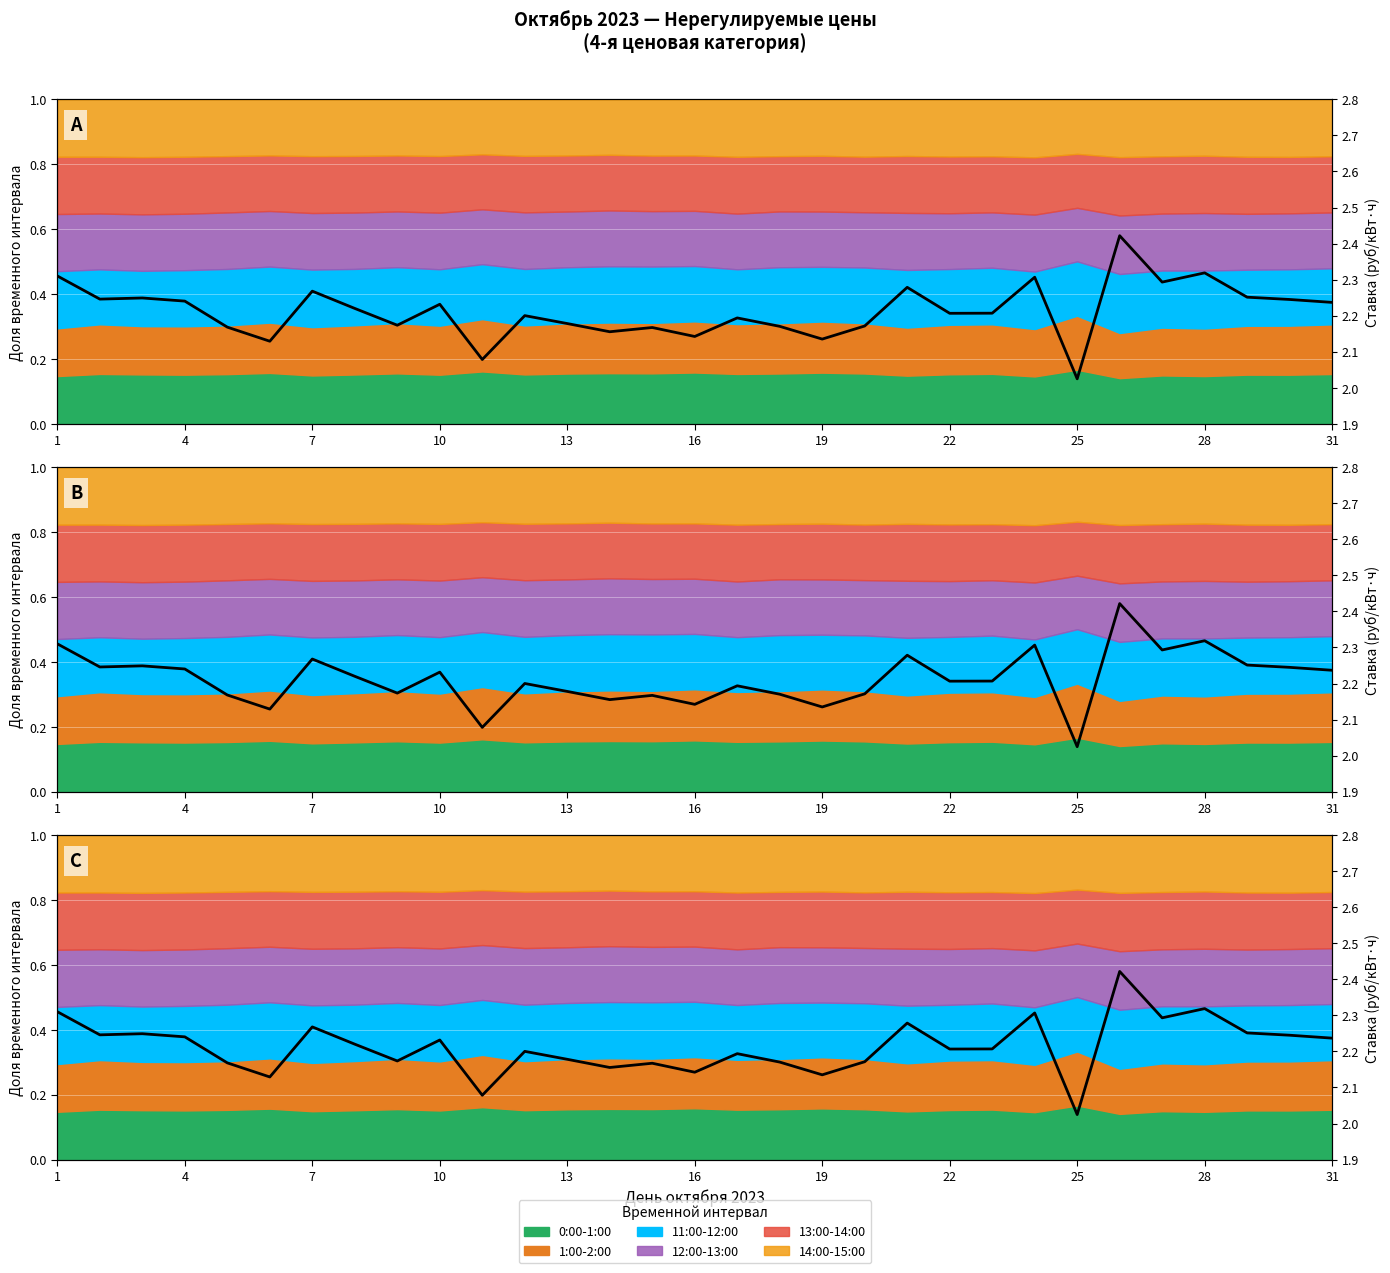

How many points are lower than both their immediate neighbors (excluding endpoints)?

10